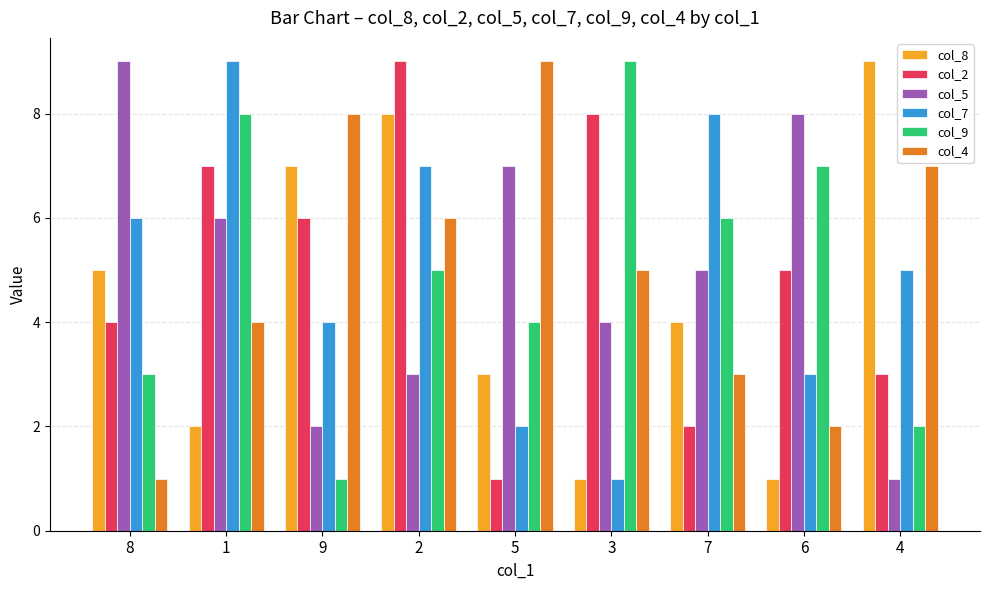

How many bars are there in each group?

6